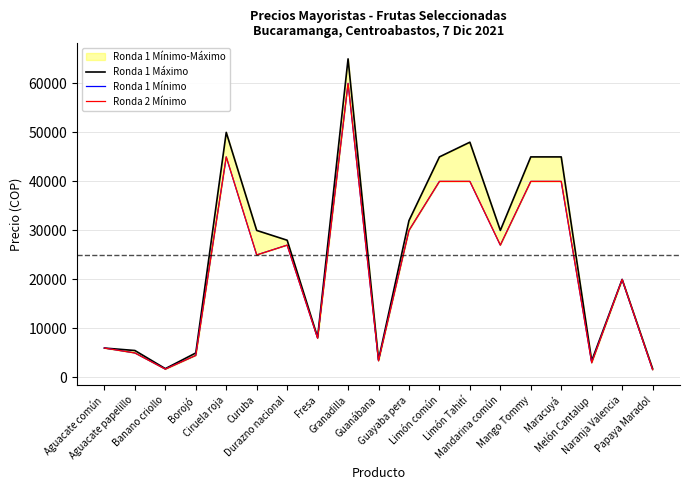

What is the sum of the Ronda 1 Máximo values at Aguacate común and Borojó?

11000